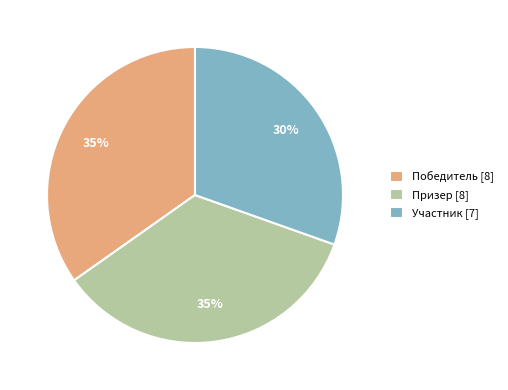

To the nearest percent, what portion does Победитель represent?

35%